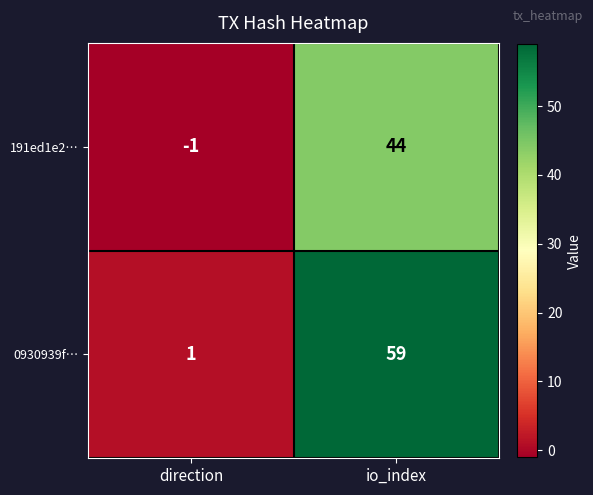

At how many categories does at least one series exceed 50?

1